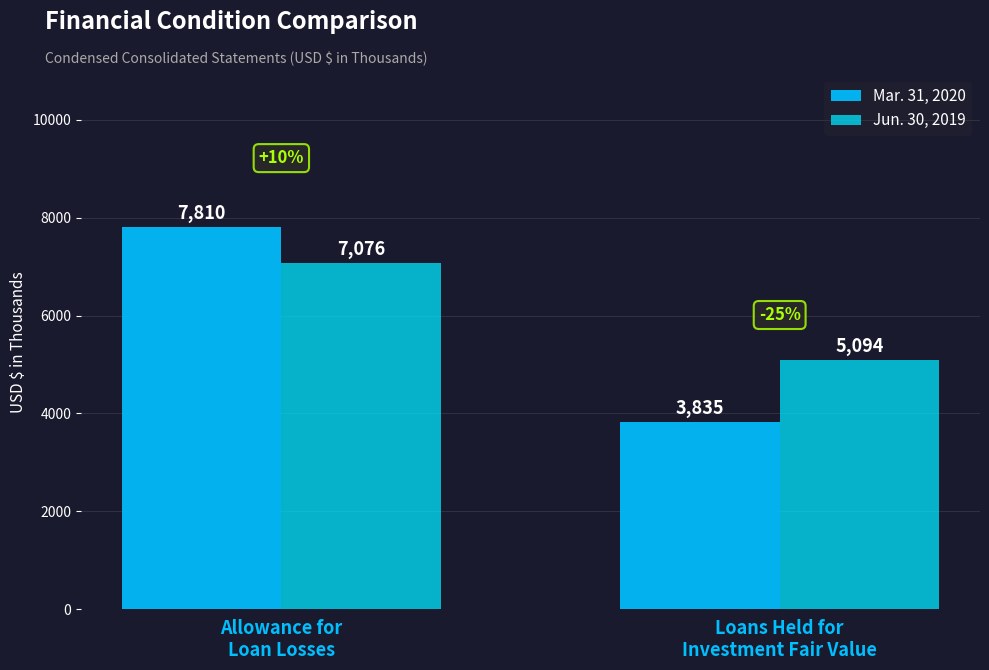

Reading left to right, transcribe all the data shown in this chart.

Mar. 31, 2020: Allowance for
Loan Losses=7810	Loans Held for
Investment Fair Value=3835
Jun. 30, 2019: Allowance for
Loan Losses=7076	Loans Held for
Investment Fair Value=5094